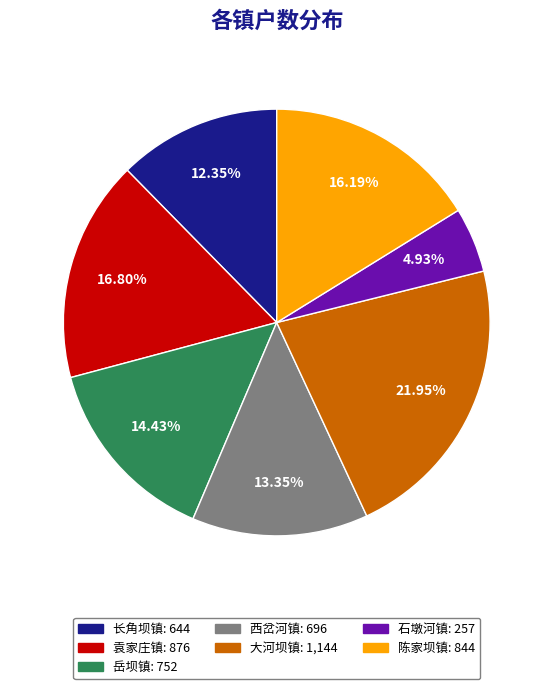

Is the sum of 袁家庄镇 and 陈家坝镇 greater than half?

No